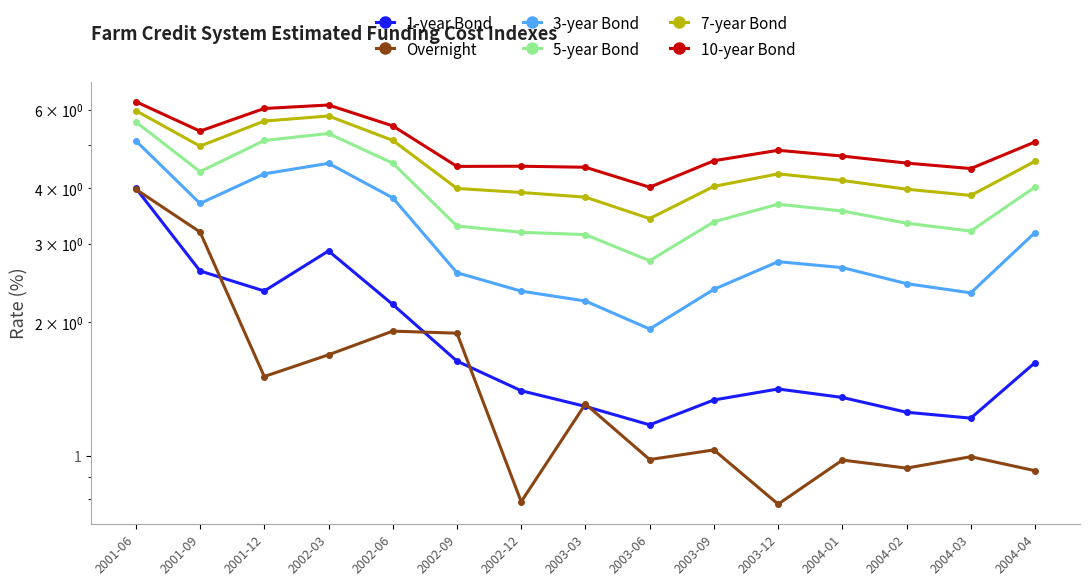

Reading left to right, transcribe all the data shown in this chart.

1-year Bond: 4.0	2.6	2.4	2.9	2.2	1.6	1.4	1.3	1.2	1.3	1.4	1.4	1.3	1.2	1.6
Overnight: 4.0	3.2	1.5	1.7	1.9	1.9	0.8	1.3	1.0	1.0	0.8	1.0	0.9	1.0	0.9
3-year Bond: 5.1	3.7	4.3	4.6	3.8	2.6	2.3	2.2	1.9	2.4	2.7	2.7	2.4	2.3	3.2
5-year Bond: 5.6	4.4	5.1	5.3	4.6	3.3	3.2	3.1	2.8	3.4	3.7	3.6	3.3	3.2	4.0
7-year Bond: 6.0	5.0	5.7	5.8	5.1	4.0	3.9	3.8	3.4	4.0	4.3	4.2	4.0	3.9	4.6
10-year Bond: 6.3	5.4	6.0	6.2	5.5	4.5	4.5	4.5	4.0	4.6	4.9	4.7	4.6	4.4	5.1